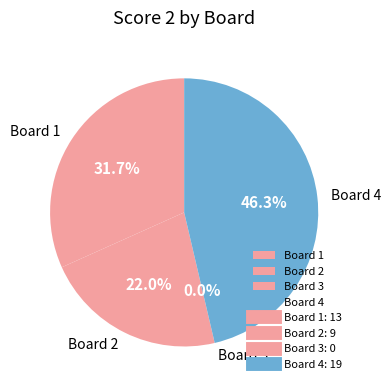

Does Board 3 represent more than half of the total?

No